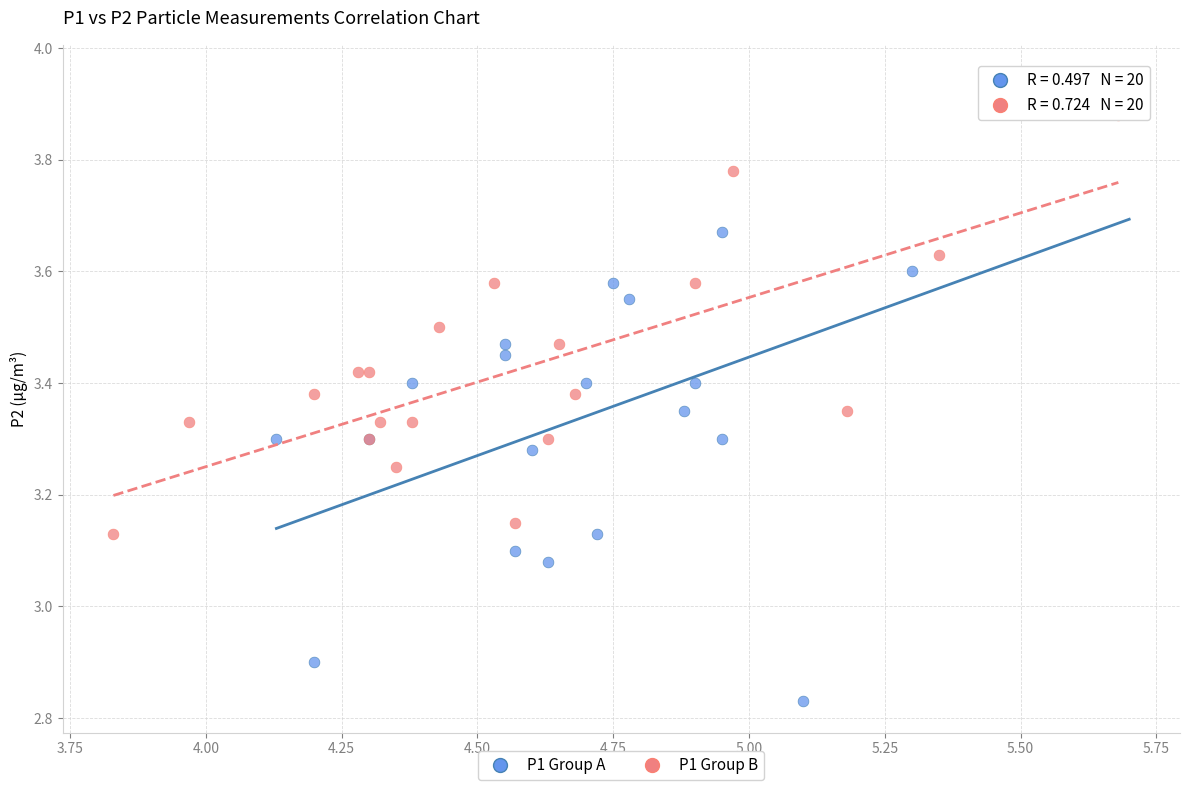

Which series contains the highest Y value?

P1 Group A